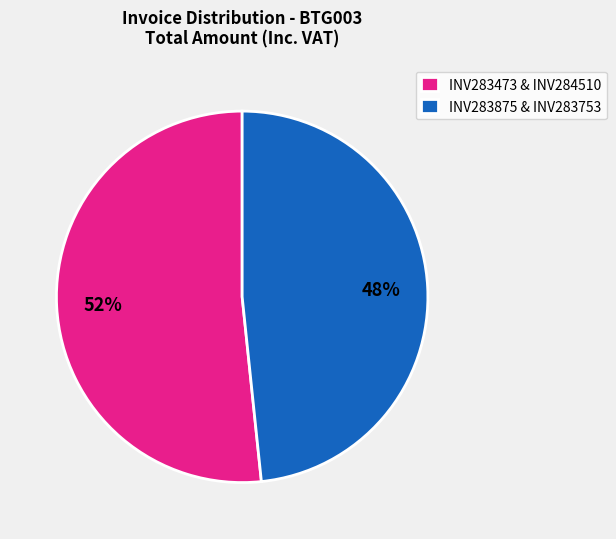

Which category has the smallest portion of the pie?

INV283875 & INV283753